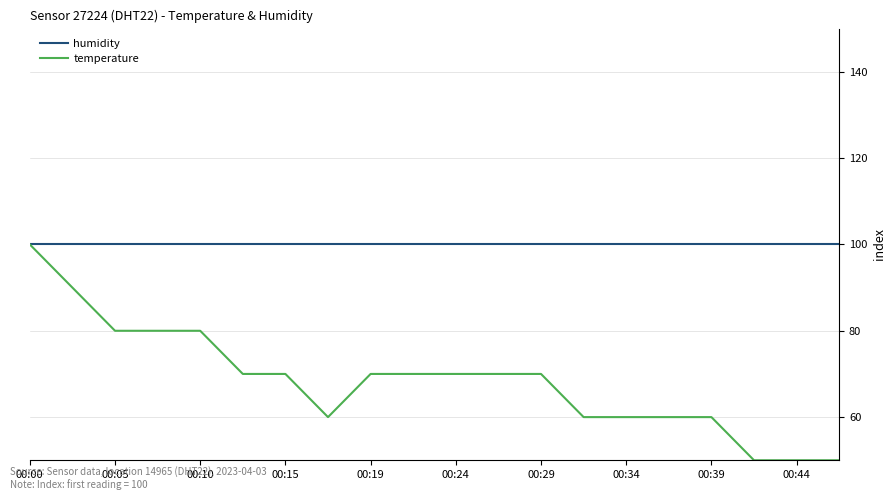

Which series has the largest total across all categories?

humidity